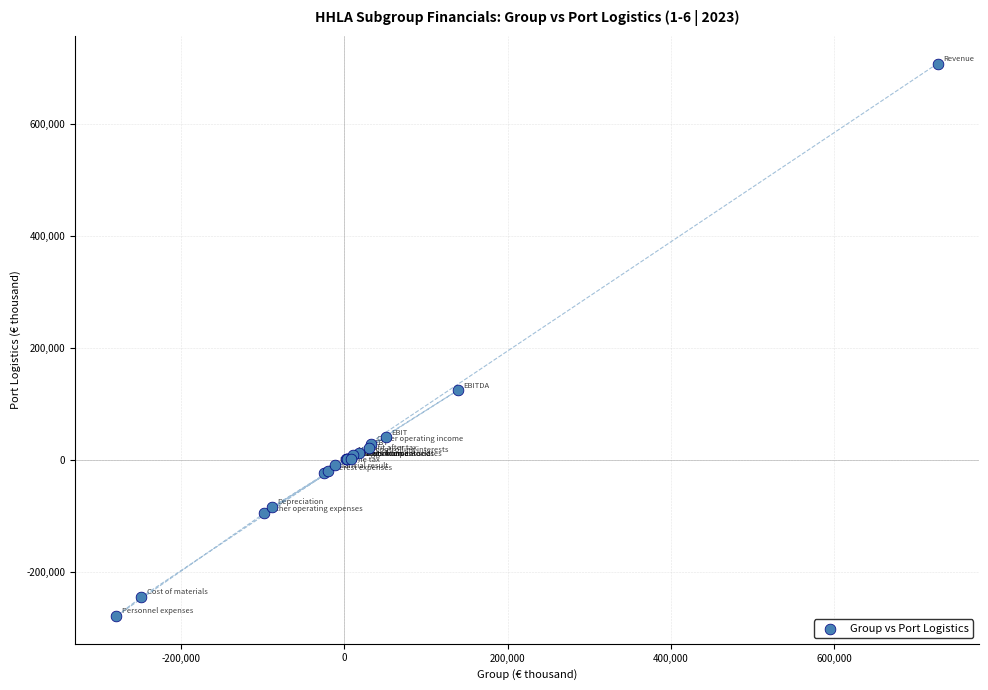

What Y value in the scatter plot is closest to 214655?

124602